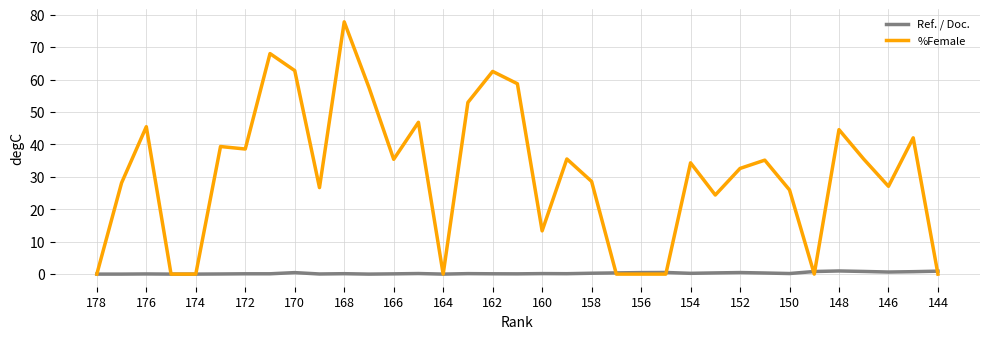

Does the chart display data point markers on the line(s)?

No